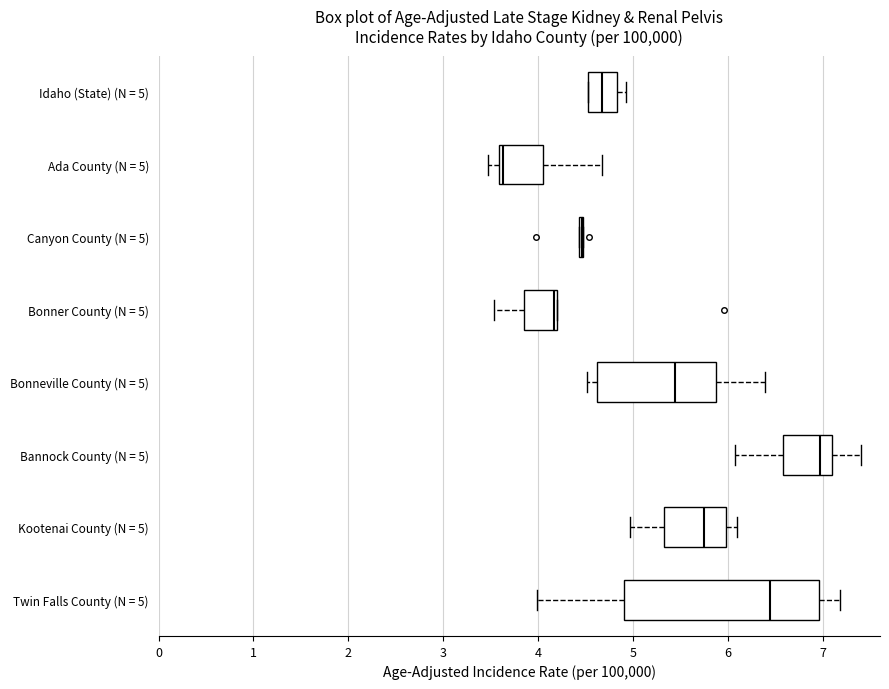

Reading bottom to top, transcribe this box plot: for each box, give where its median line is, the range the box spans, and where its two whiskers end, as read against the x-axis. The values are not printed on the chart, so give them approximately, as read against the axis.

Twin Falls County (N = 5): median 6.4, box 4.9 to 7.0, whiskers 4.0 to 7.2
Kootenai County (N = 5): median 5.7, box 5.3 to 6.0, whiskers 5.0 to 6.1
Bannock County (N = 5): median 7.0, box 6.6 to 7.1, whiskers 6.1 to 7.4
Bonneville County (N = 5): median 5.4, box 4.6 to 5.9, whiskers 4.5 to 6.4
Bonner County (N = 5): median 4.2 (just left of the box's right edge), box 3.9 to 4.2, whiskers 3.5 to 4.2
Canyon County (N = 5): box collapsed to a line at 4.5, whiskers 4.4 to 4.5
Ada County (N = 5): median 3.6 (just right of the box's left edge), box 3.6 to 4.1, whiskers 3.5 to 4.7
Idaho (State) (N = 5): median 4.7, box 4.5 to 4.8, whiskers 4.5 to 4.9